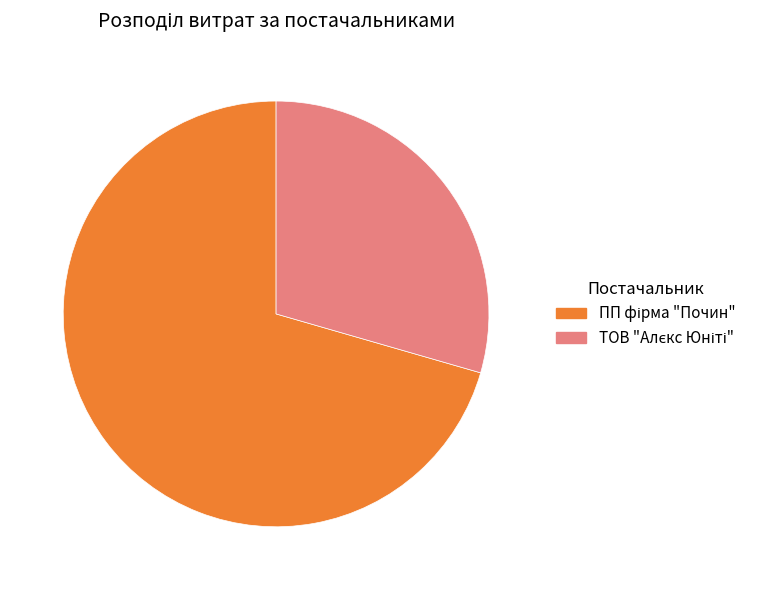

Count the number of slices in the pie.

2